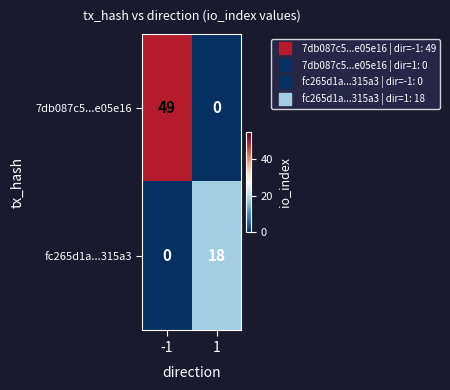

Reading right to left, what are all the values shown in this chart?

7db087c5...e05e16: 0	49
fc265d1a...315a3: 18	0